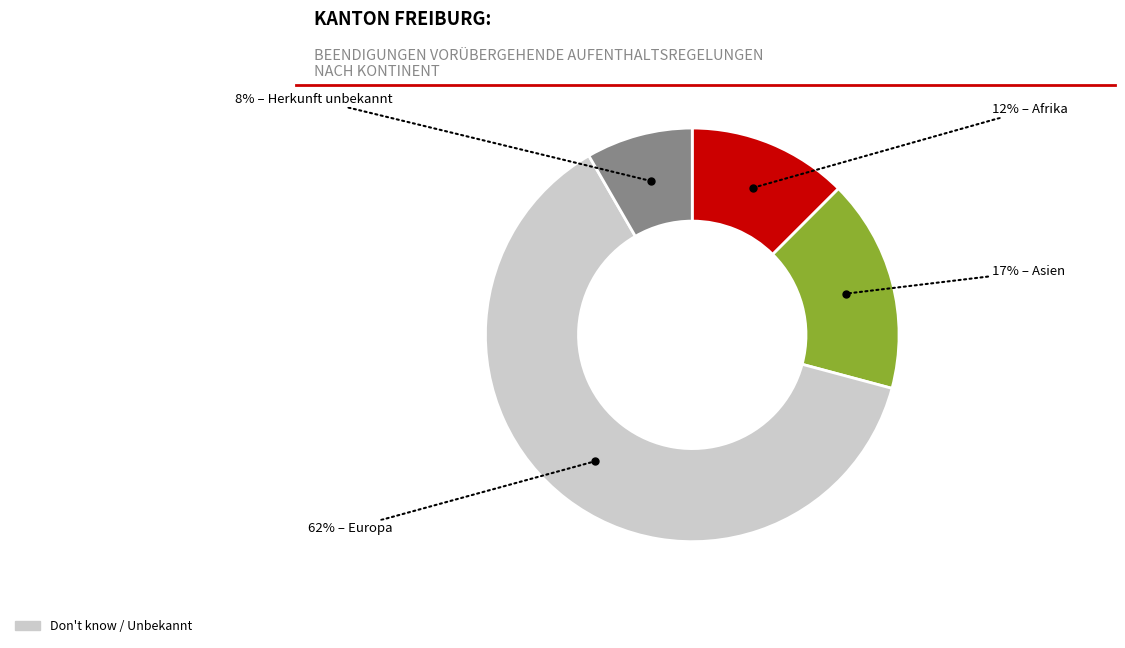

Count the number of slices in the pie.

4